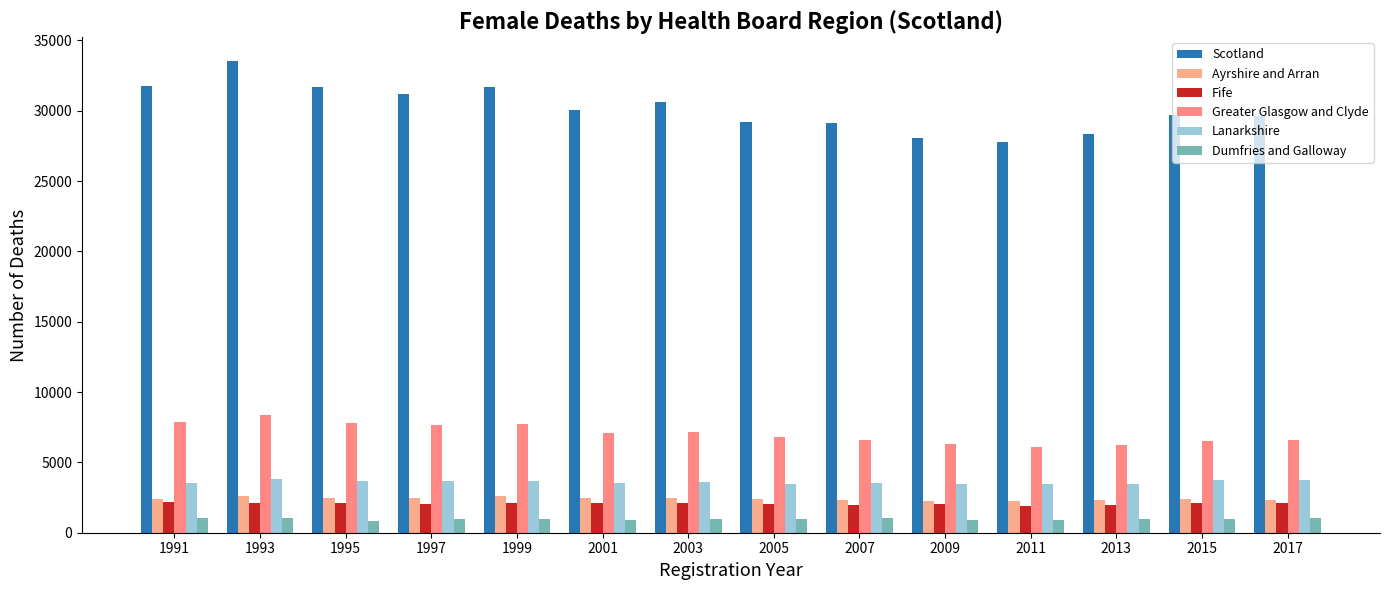

How many data points in Ayrshire and Arran are less than 2427?

7